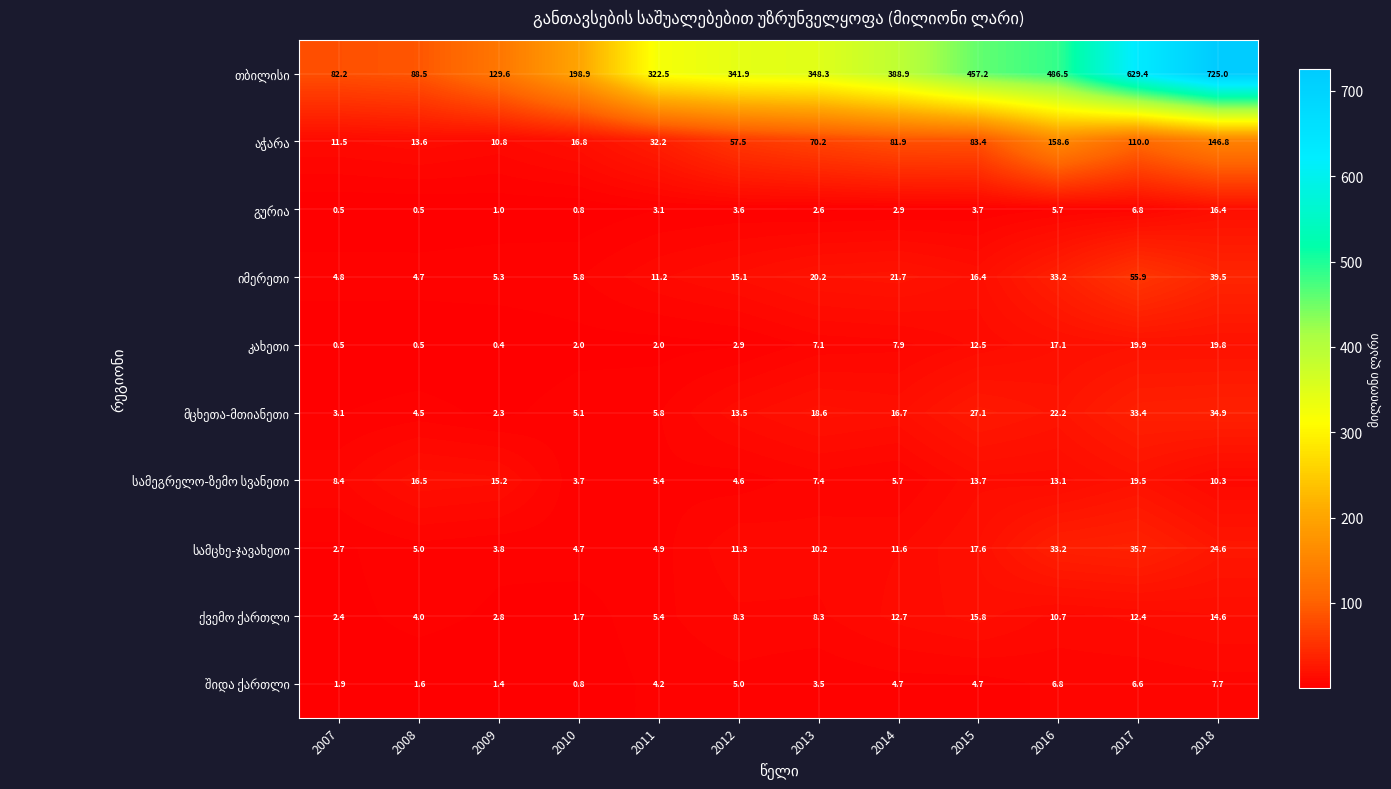

What is the difference between the highest and lowest values at 2007?

81.7